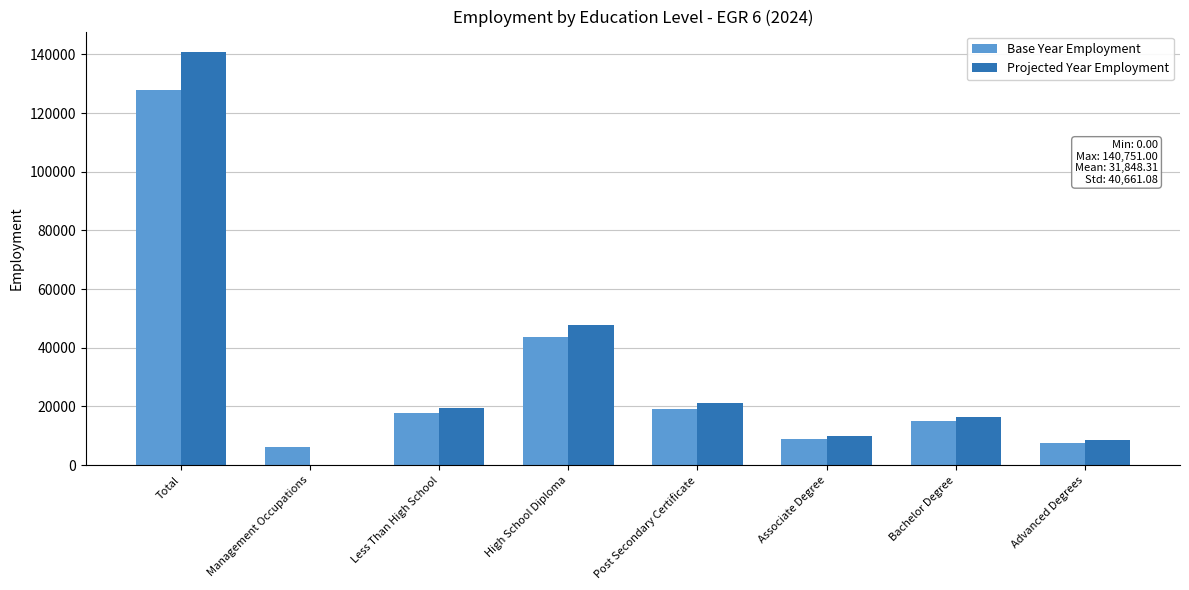

What is the total value across all series at Post Secondary Certificate?

40058